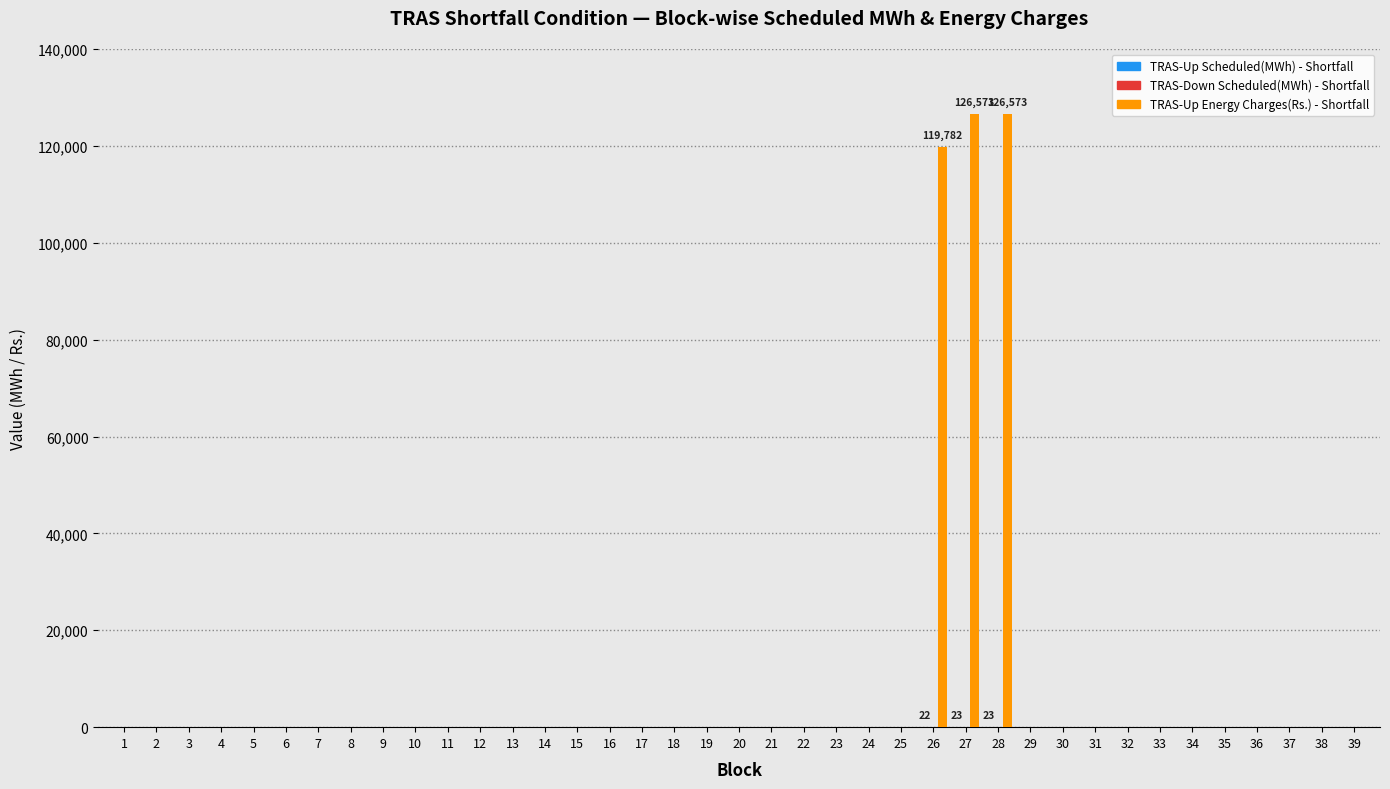

What is the highest value of the TRAS-Up Energy Charges(Rs.) - Shortfall series?

126573.0